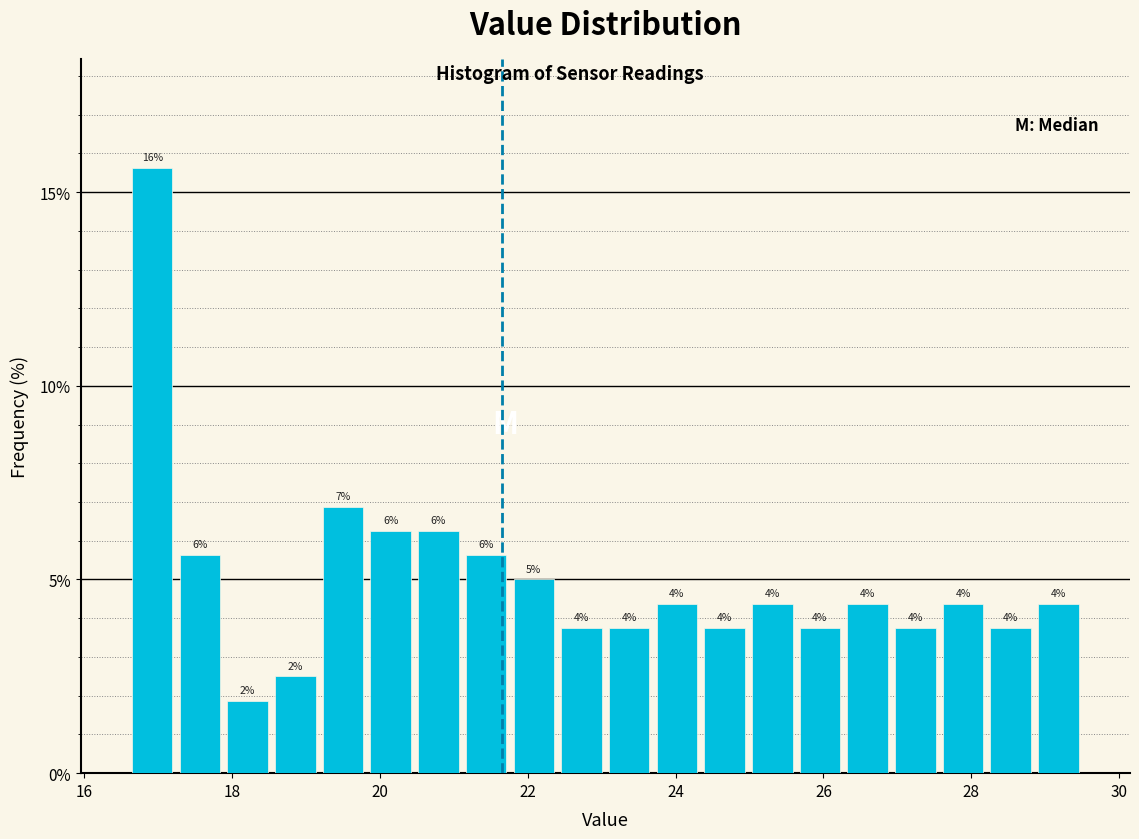

Around what value on the x-axis is the tallest bar? Give the approximate position of its centre, as read against the axis.

17.0